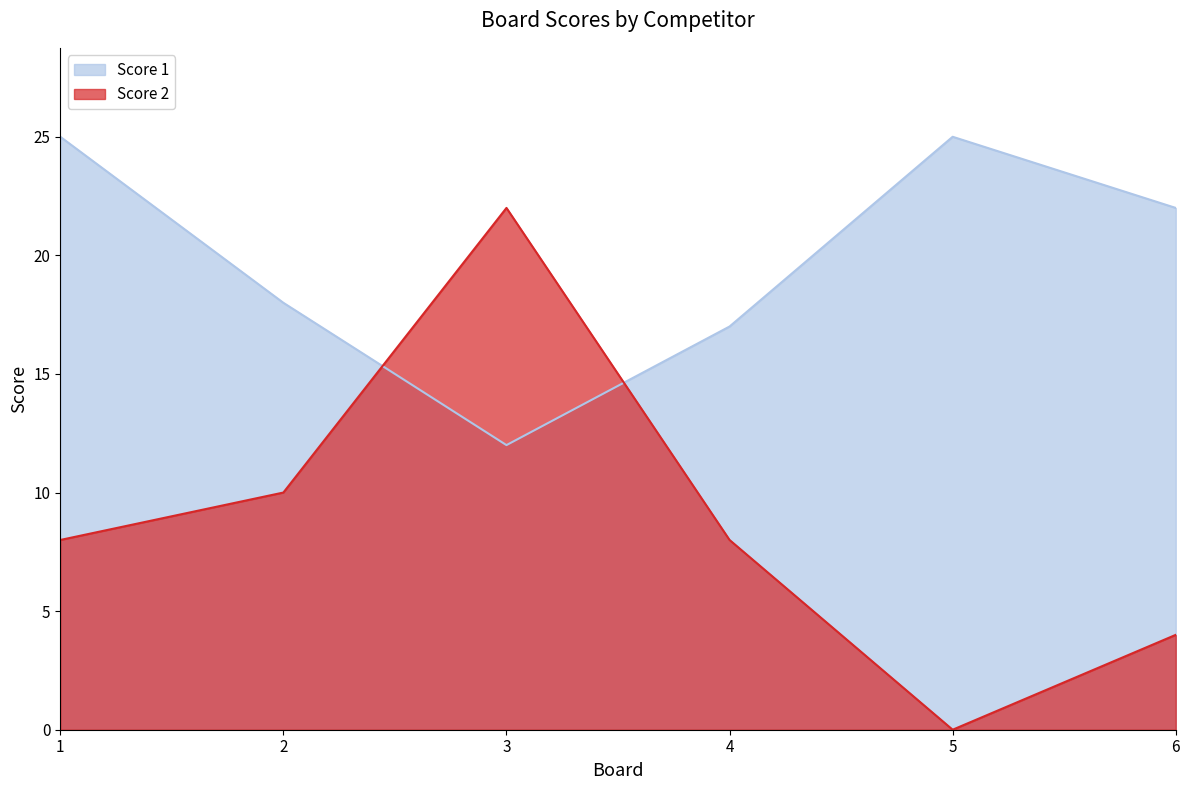

What is the value of the Score 1 point at the 5th from the left?

25